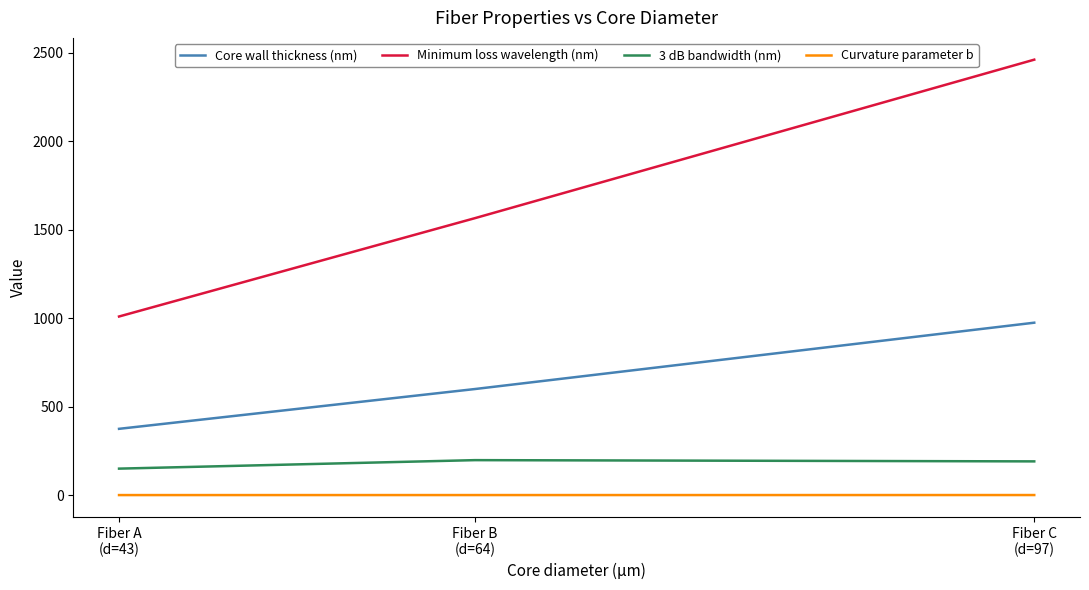

What is the highest value of the Minimum loss wavelength (nm) series?

2462.0